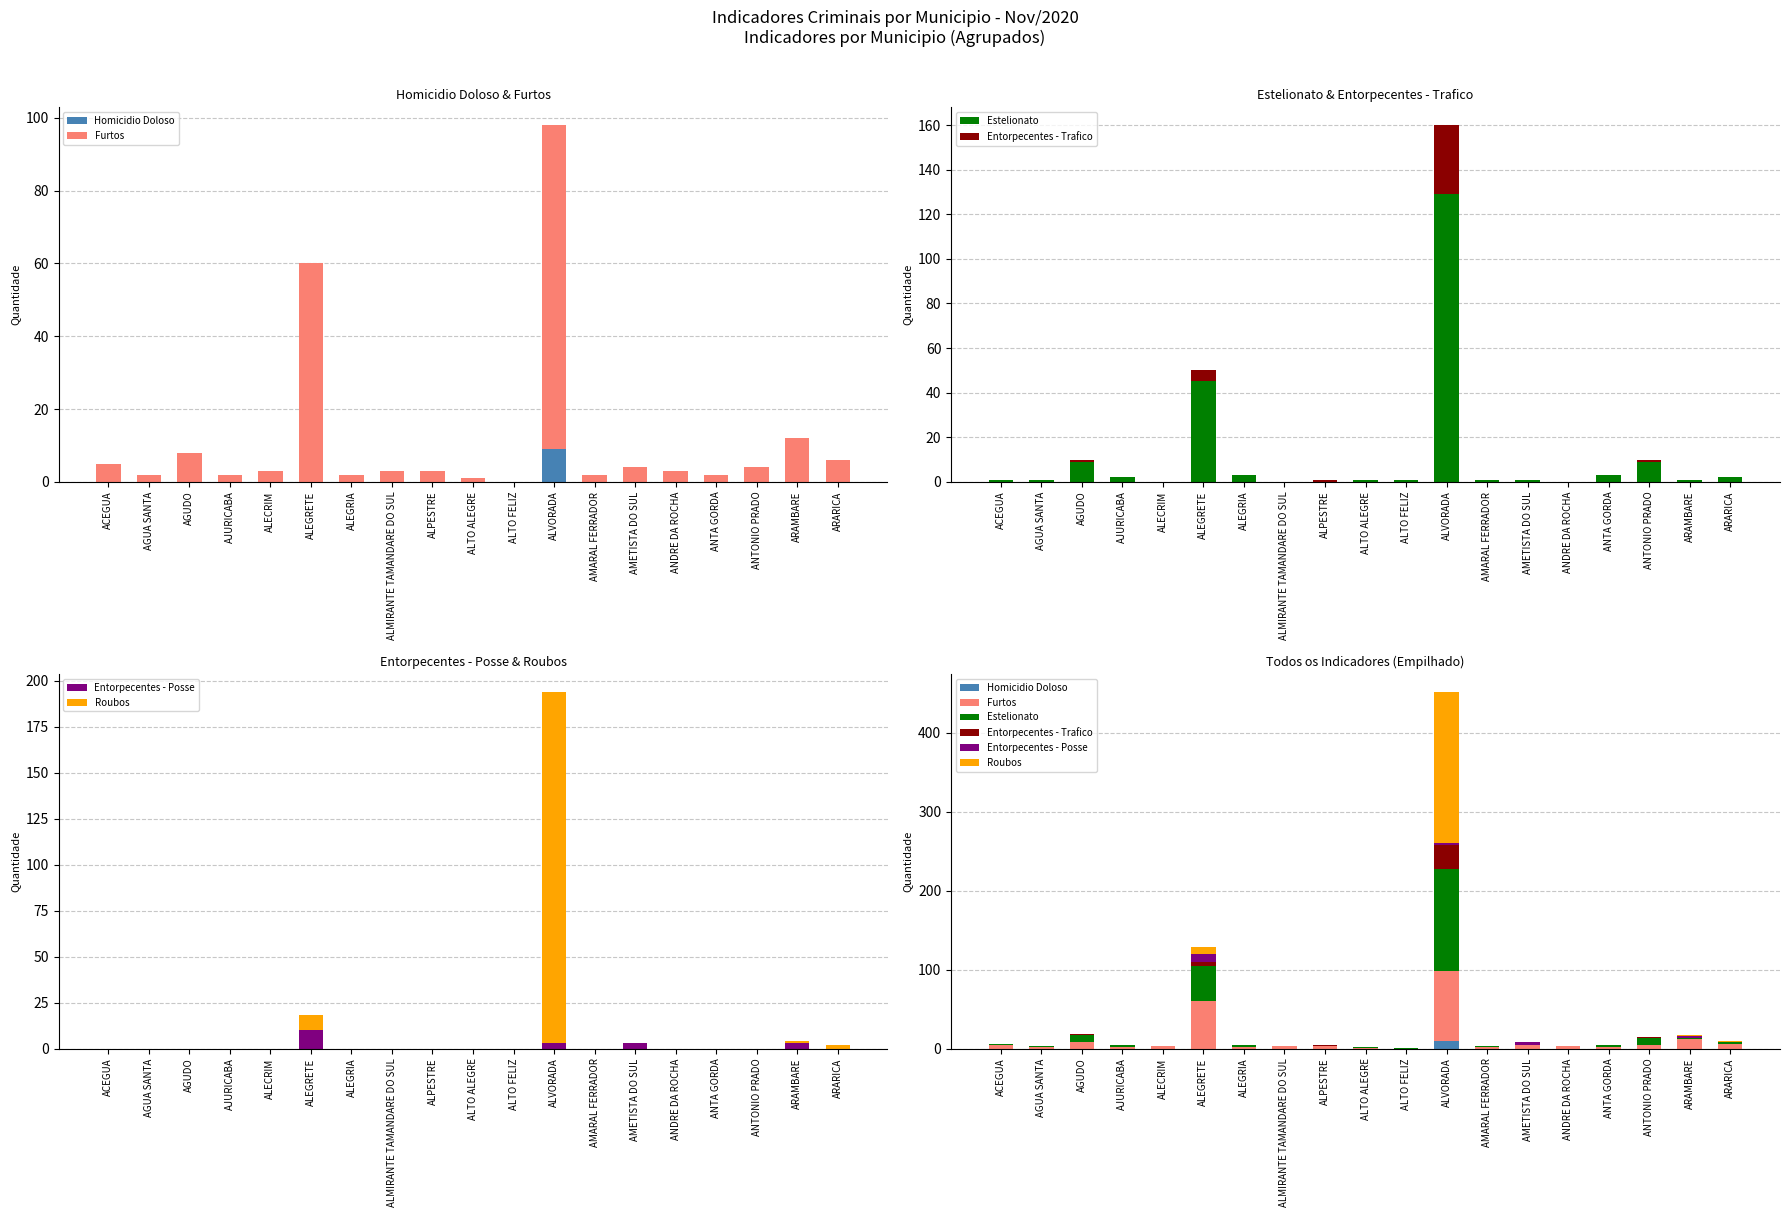

The Homicidio Doloso series shows -3 at ALMIRANTE TAMANDARE DO SUL. True or false?

False